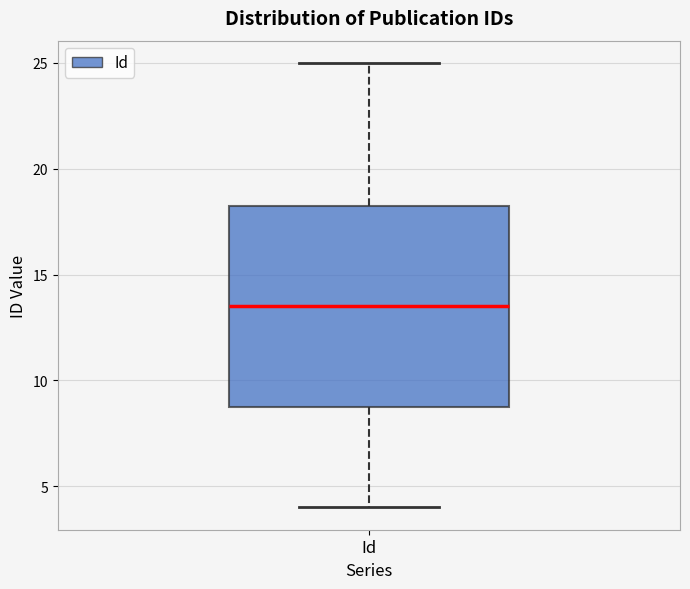

Read this box plot against the y-axis: the position of the median line, the range covered by the box, and the ends of both whiskers. The values are not printed on the chart, so give them approximately, as read against the axis.

median 13.5, box 9.0 to 18.5, whiskers 4.0 to 25.0